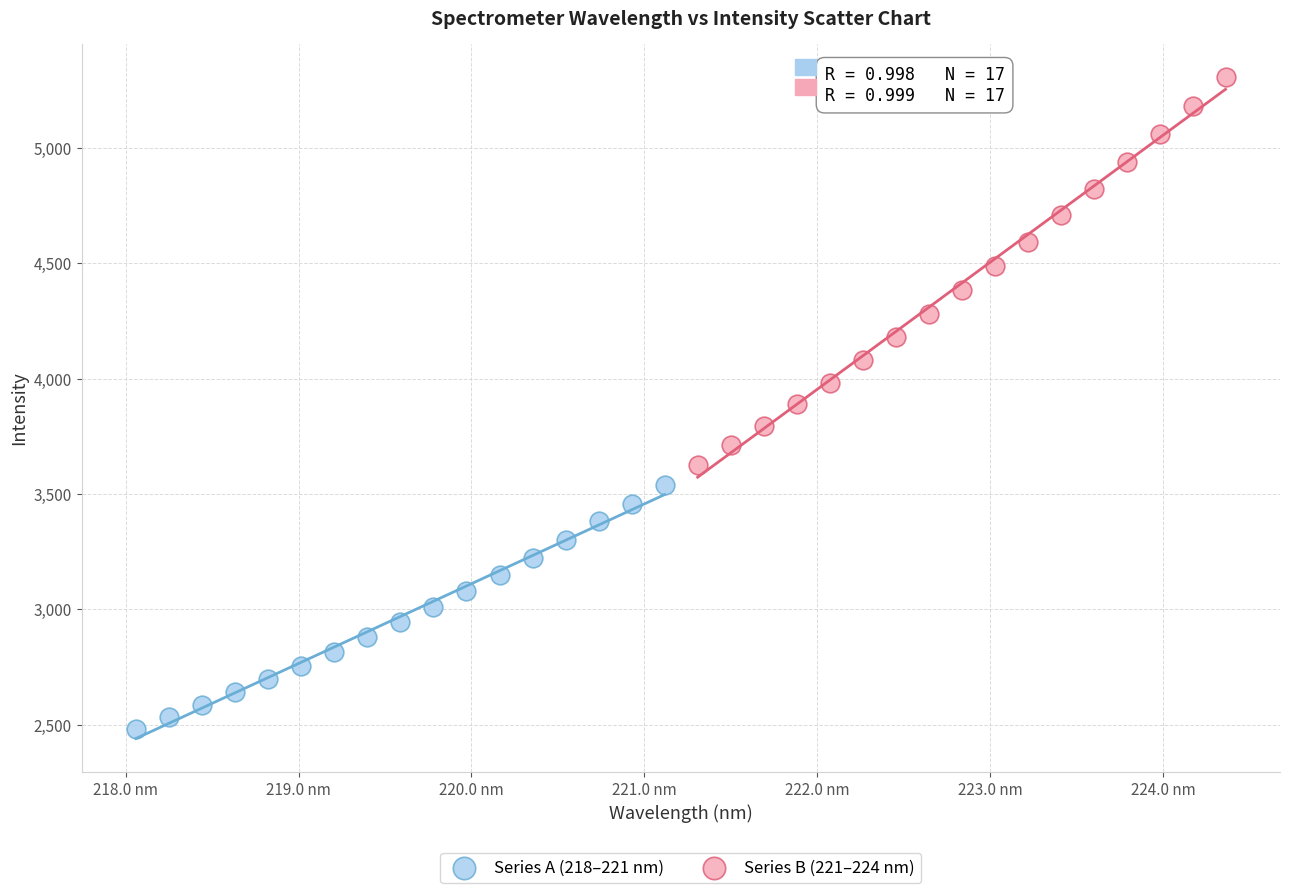

Which series has the widest spread of Y values?

Series B (221–224 nm)